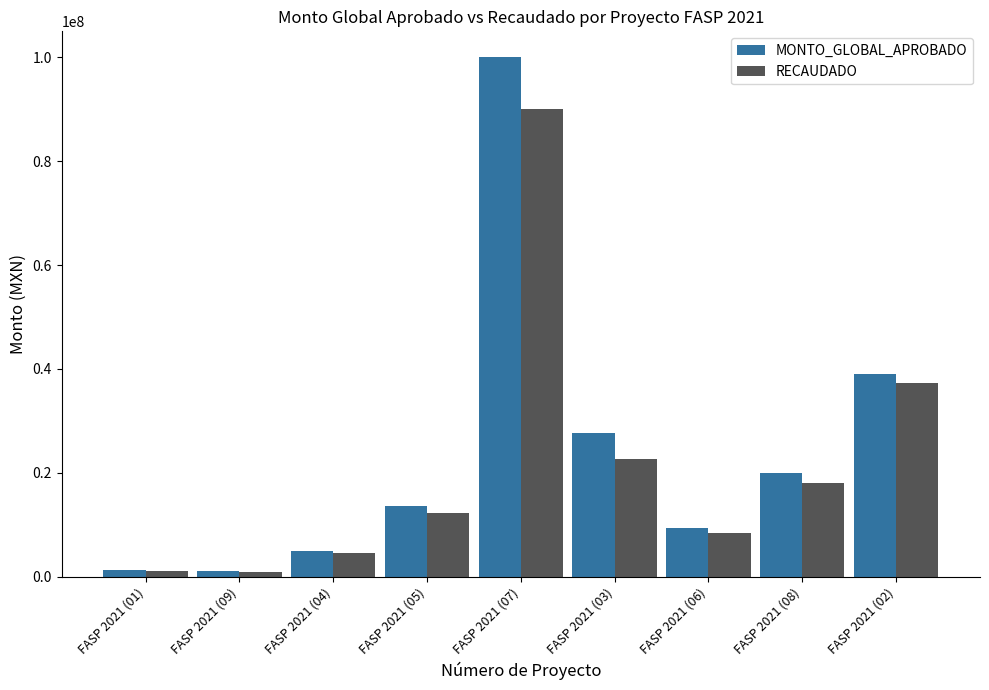

List the series in order of their peak value, highest first.

MONTO_GLOBAL_APROBADO, RECAUDADO